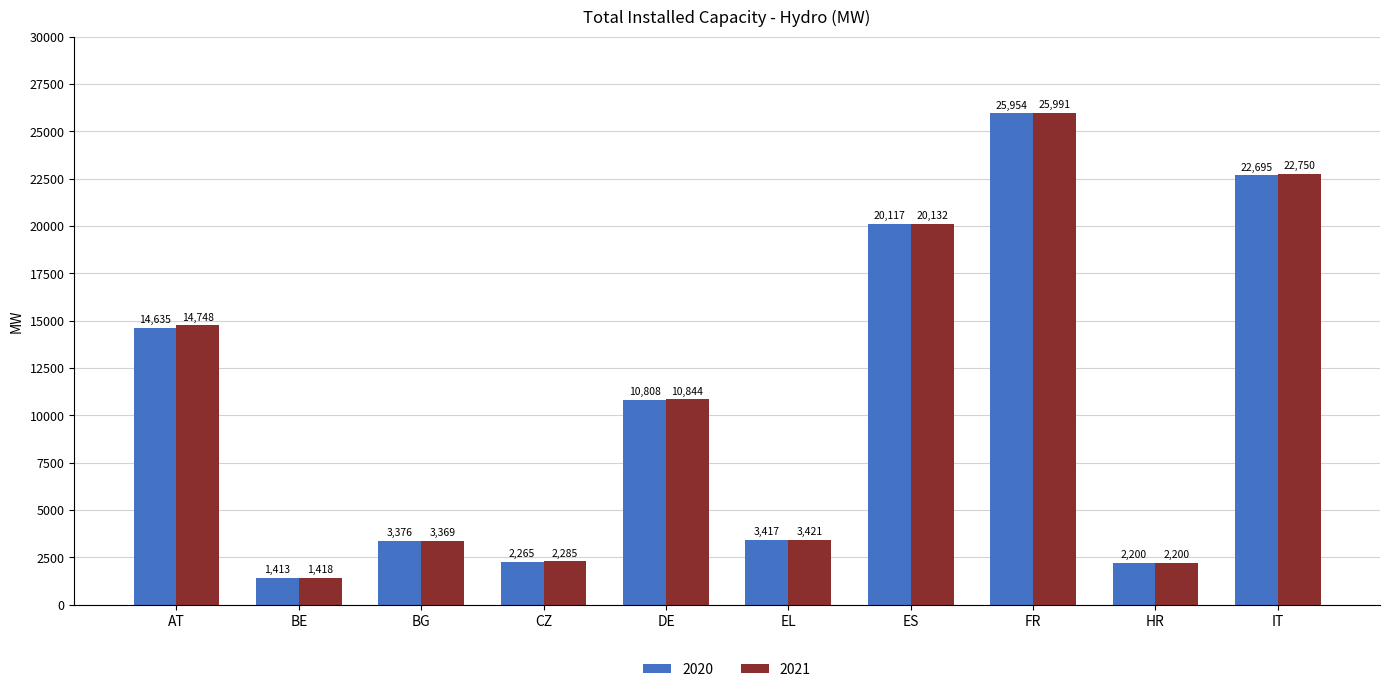

What position from the left is CZ?

4